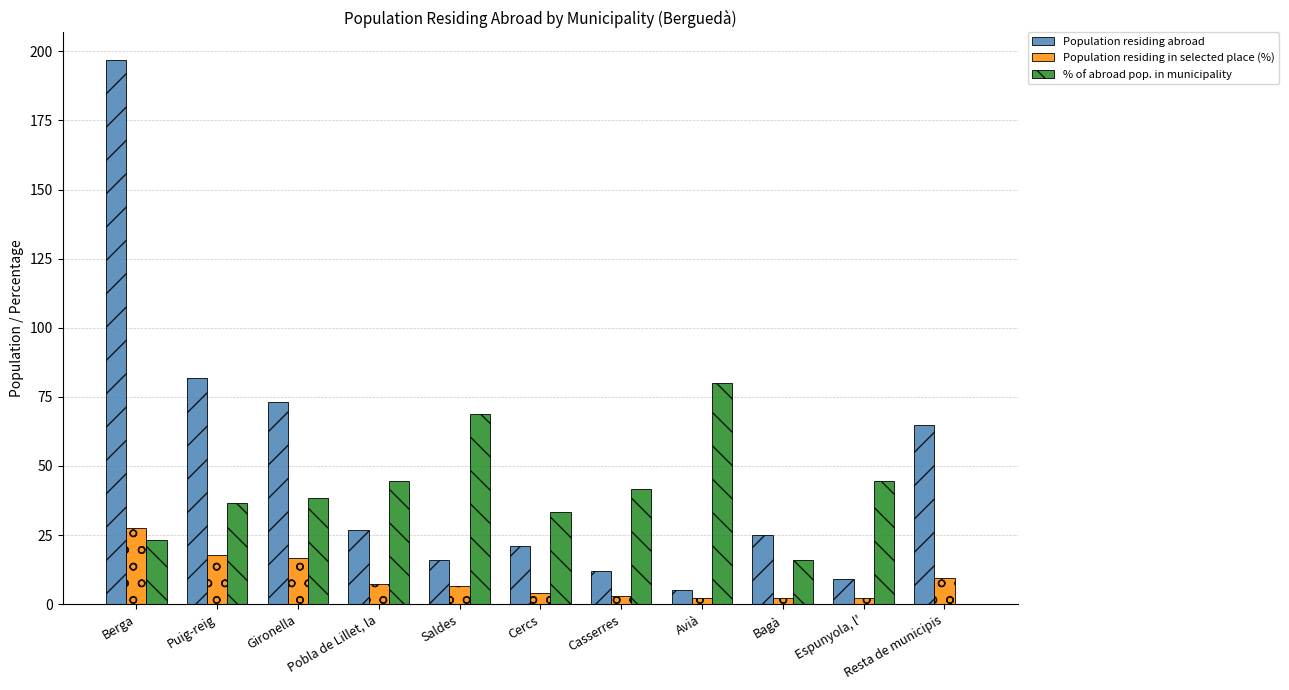

True or false: Population residing abroad has a value of 12.0 at Casserres.

True